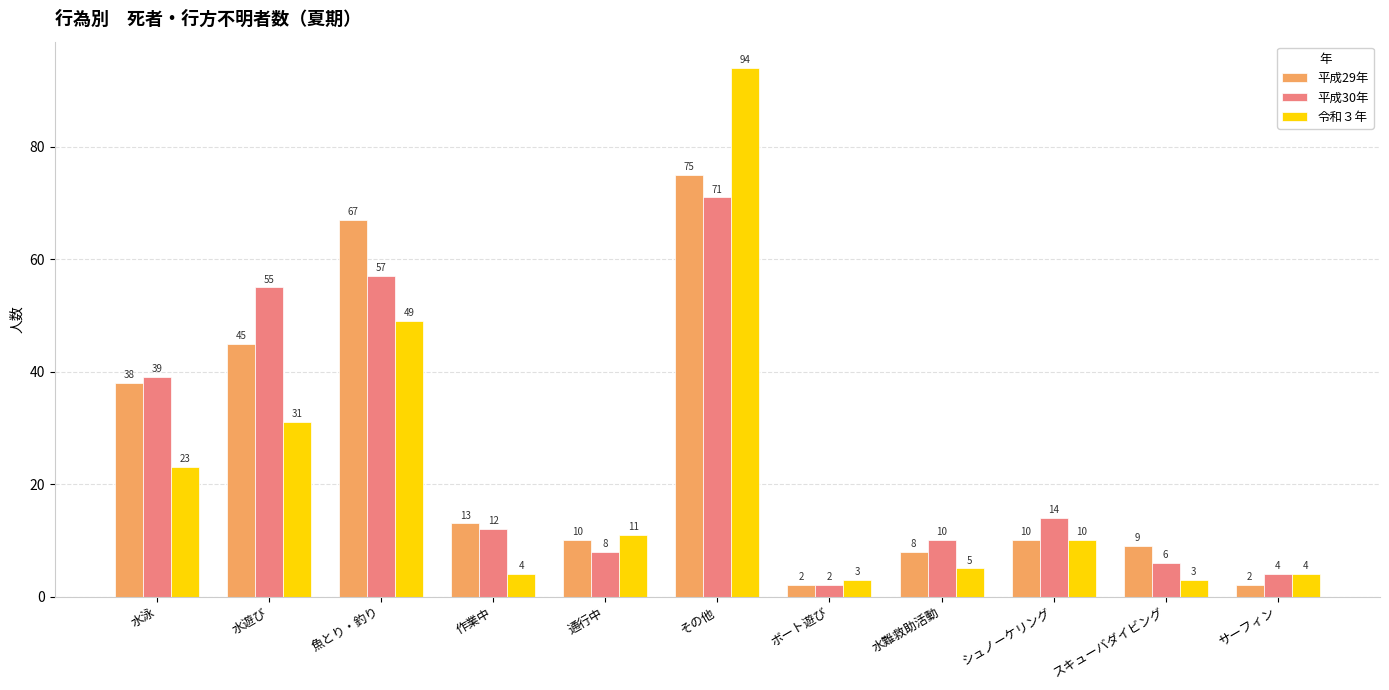

The value of 平成30年 at サーフィン is 1. True or false?

False